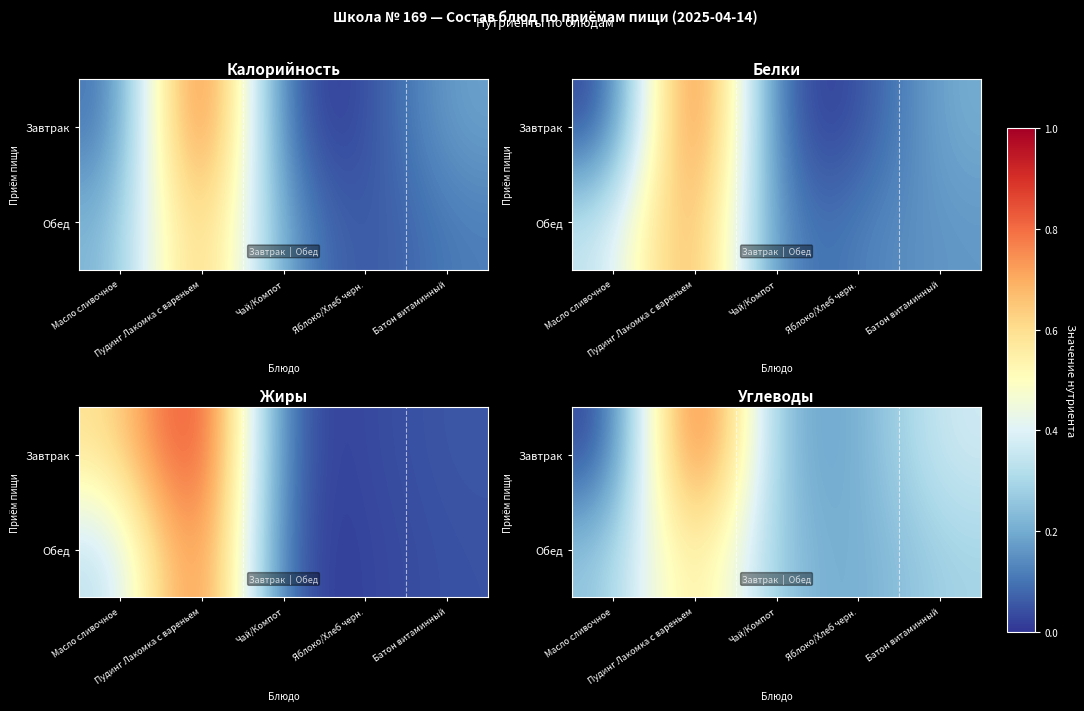

True or false: Обед has a value of 10.8 at Яблоко/Хлеб черн..

True